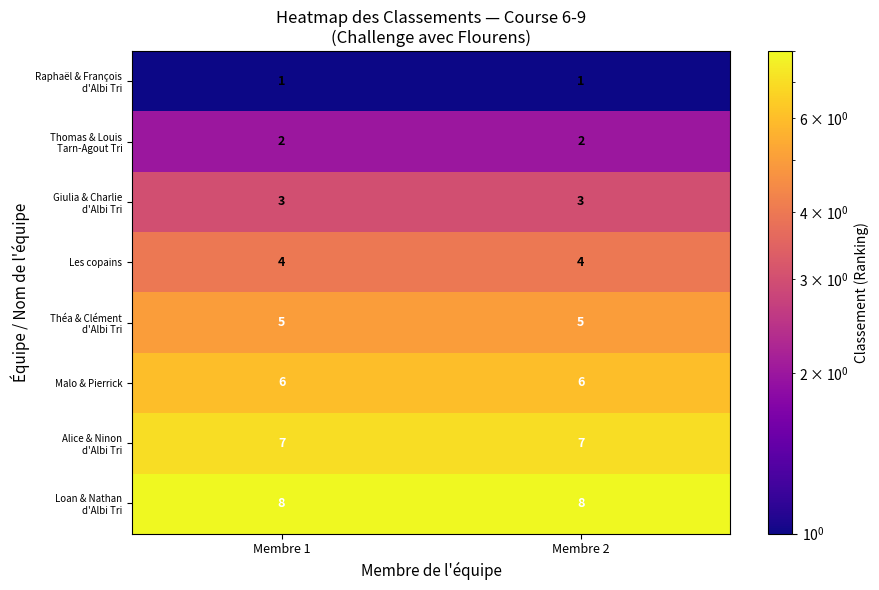

What is the difference between the highest and lowest values at Membre 2?

7